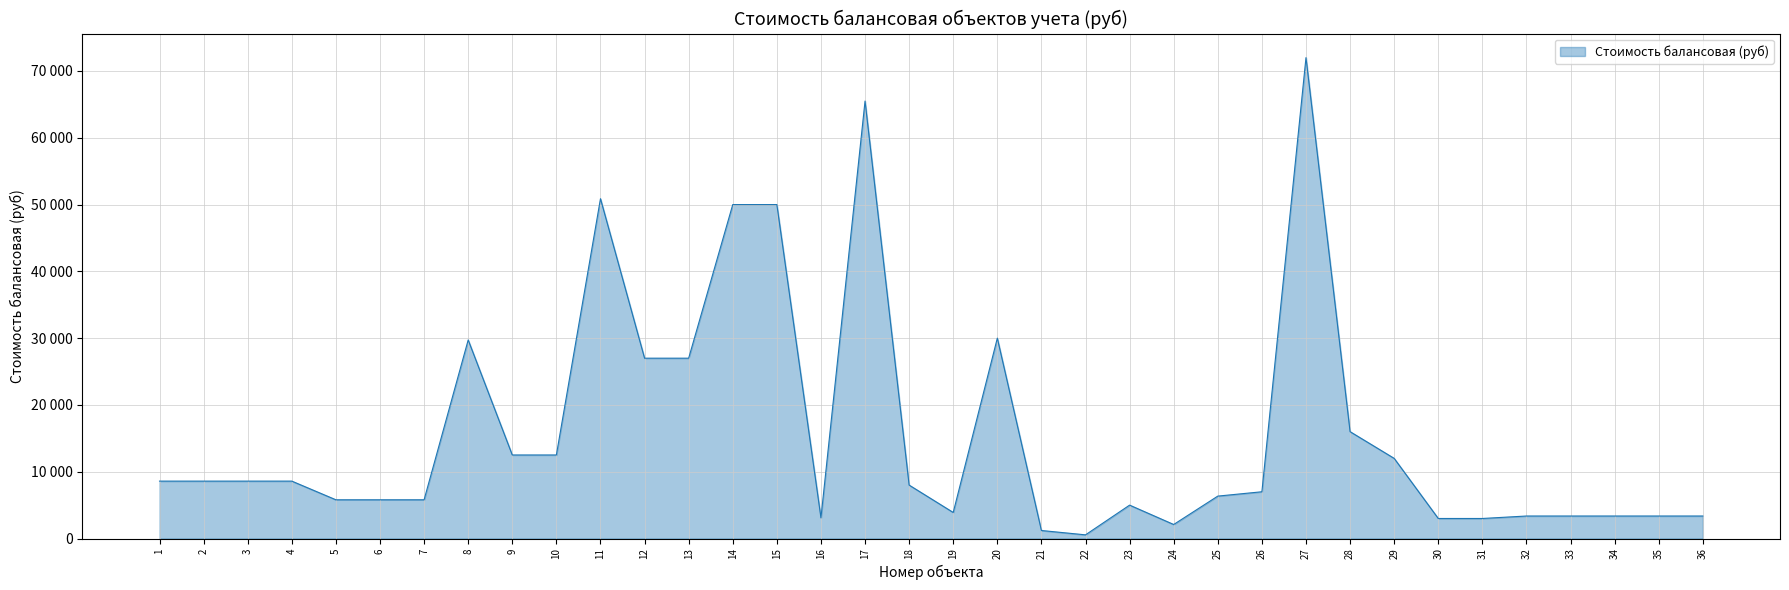

Rank the categories by value from lowest to highest.

22, 21, 24, 30, 31, 16, 32, 33, 34, 35, 36, 19, 23, 5, 6, 7, 25, 26, 18, 1, 2, 3, 4, 29, 9, 10, 28, 12, 13, 8, 20, 14, 15, 11, 17, 27